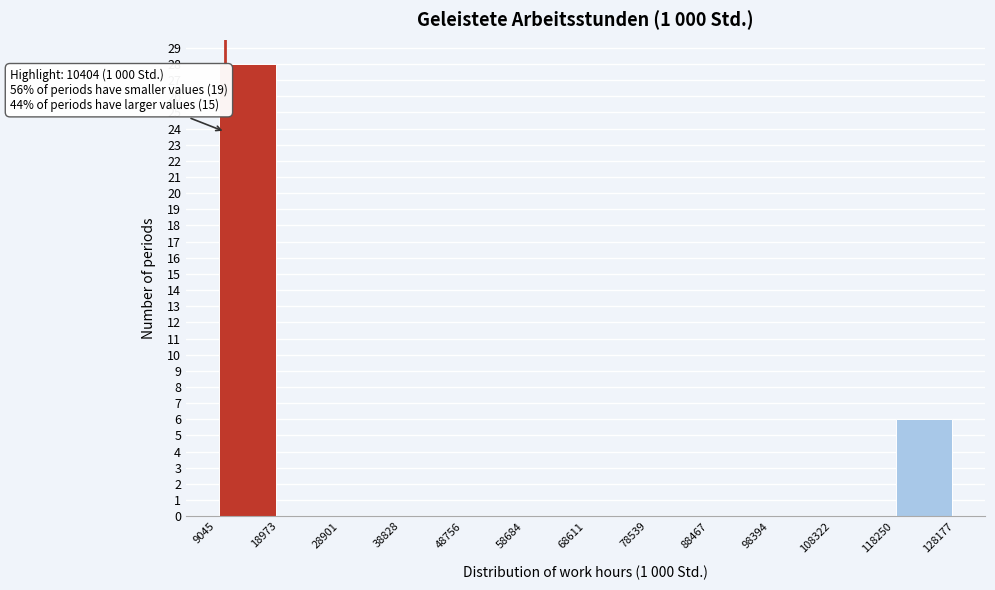

Over which range of the x-axis is the bar tallest?

9045 to 18973